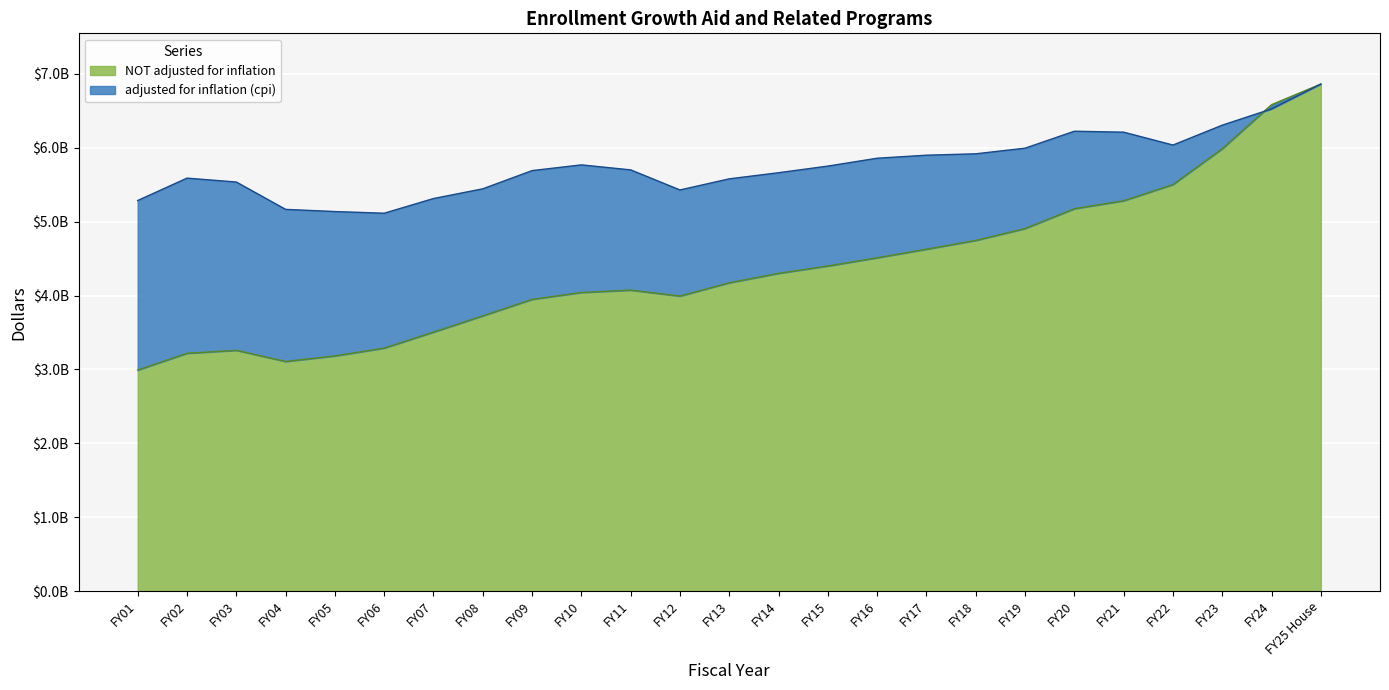

Count the number of data series in this chart.

2